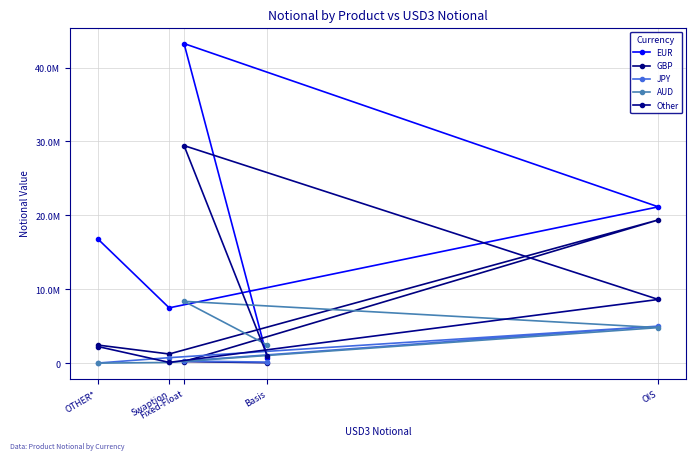

What is the approximate value of AUD at OIS, to the nearest 10?

4823030